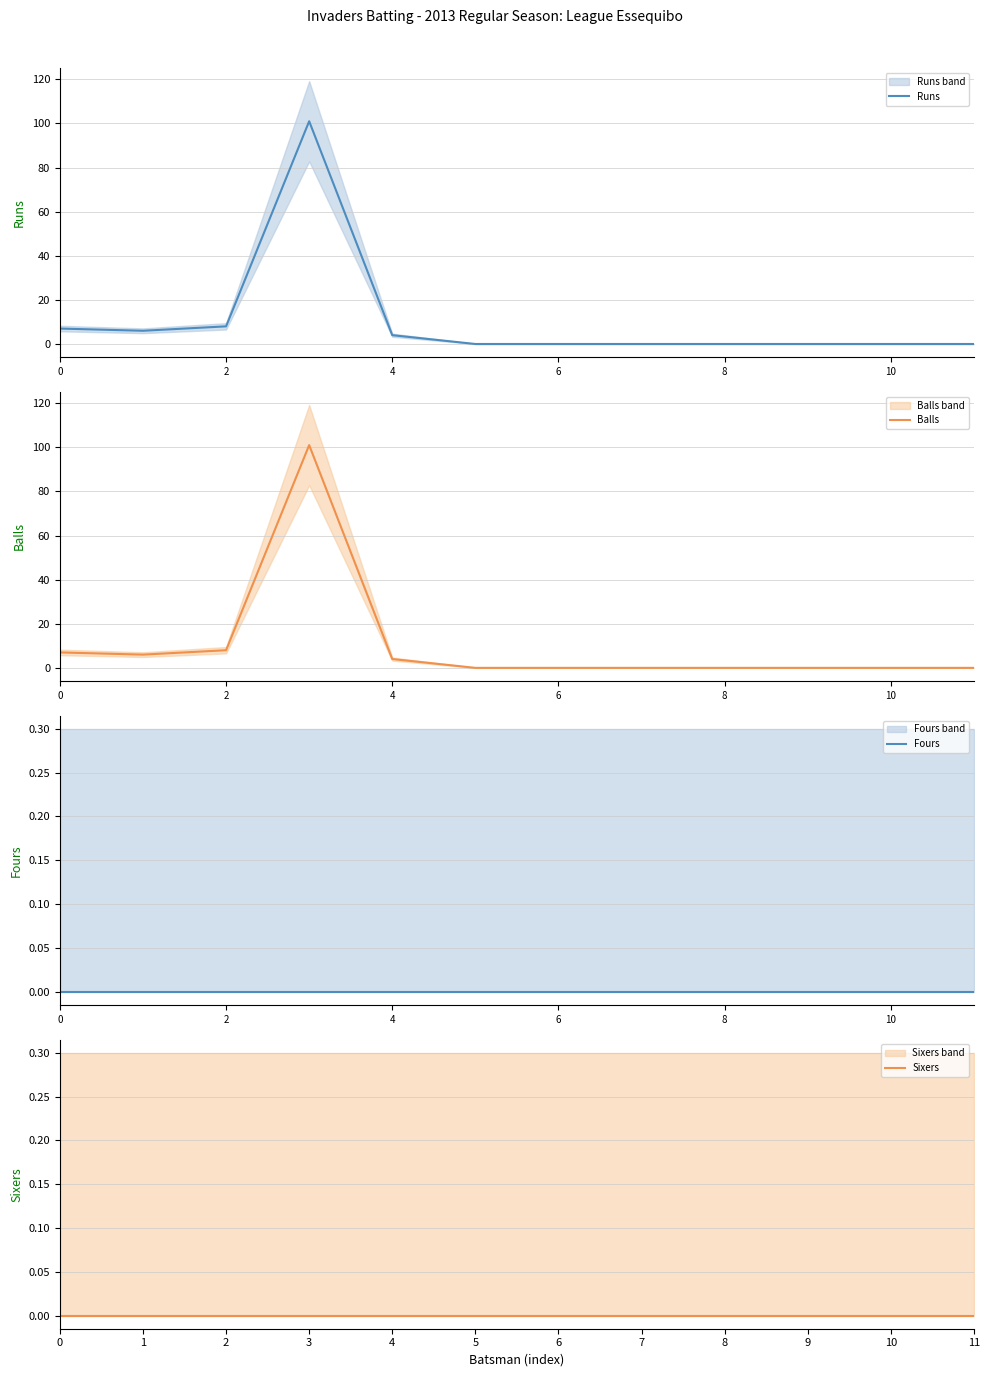

The Runs series shows 4 at 4. True or false?

True